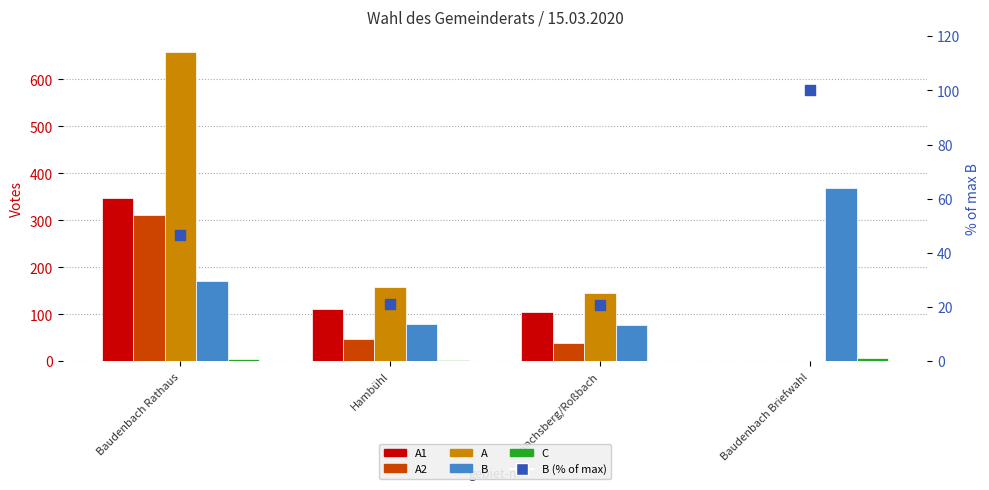

At which category is the sum across all series the highest?

Baudenbach Rathaus